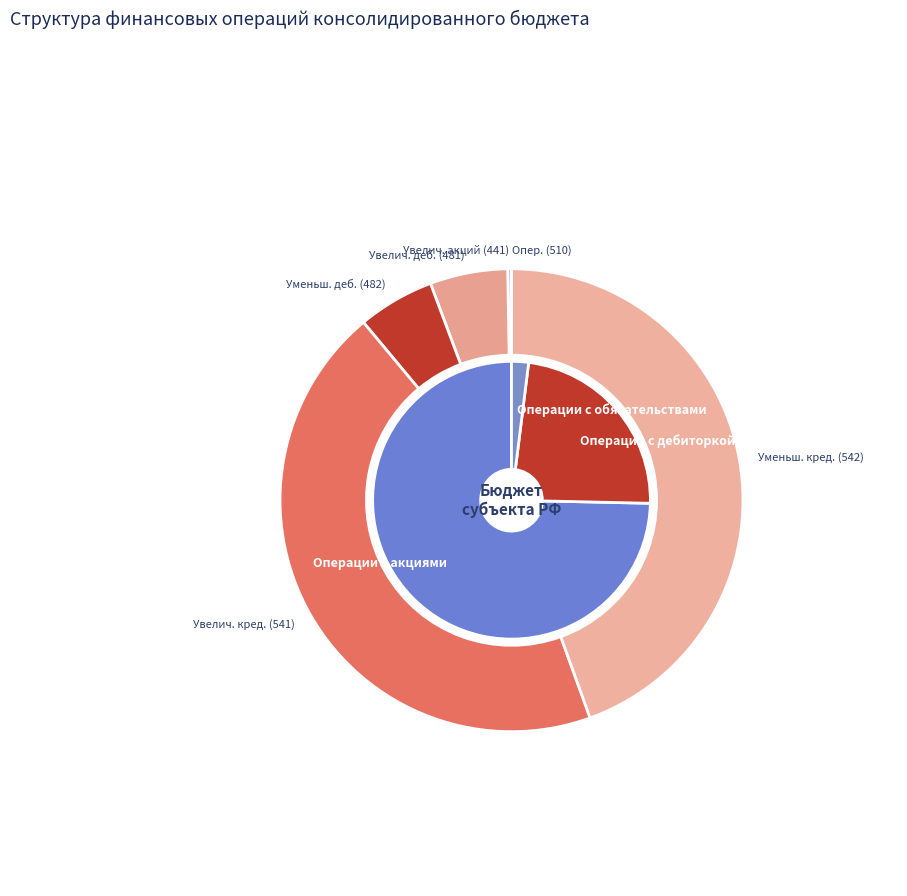

Combined, what portion of the pie is Уменьшение прочей дебиторской (482) and Увеличение прочей дебиторской (481)?

10.7%